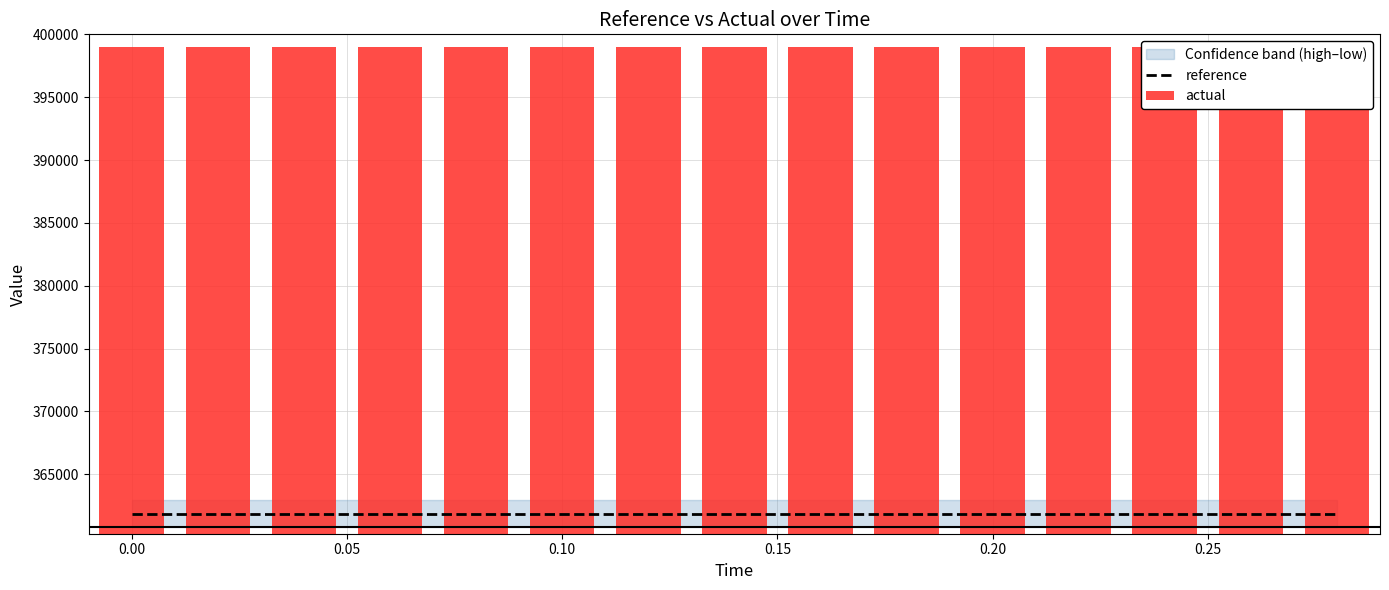

At how many categories does at least one series exceed 384936?

15